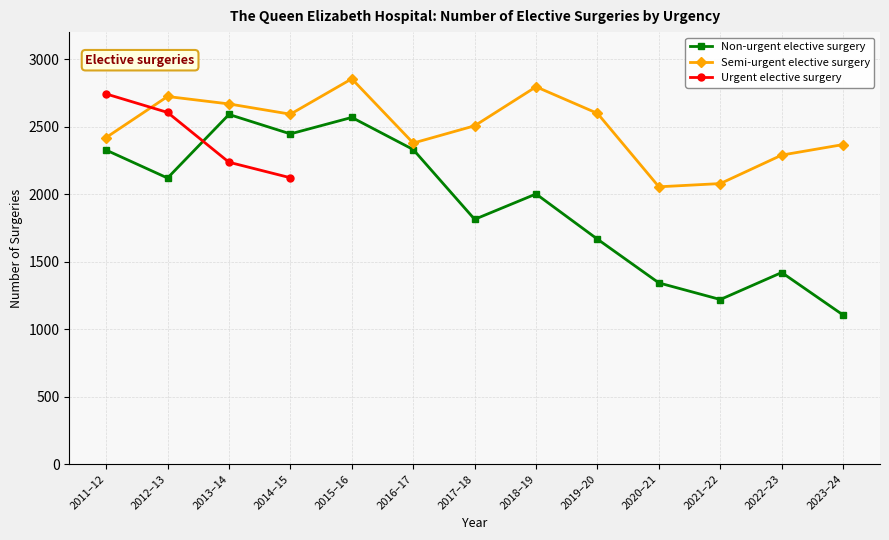

True or false: Semi-urgent elective surgery and Non-urgent elective surgery cross at least once.

False